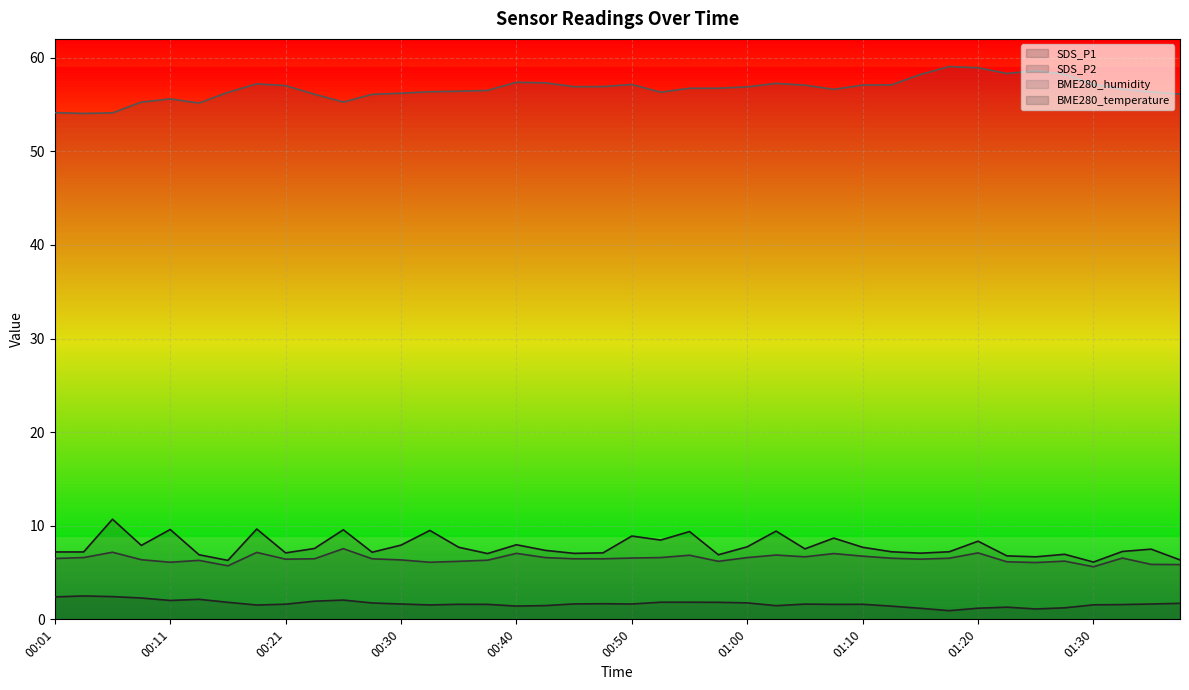

At which label does SDS_P2 first exceed 6?

00:01